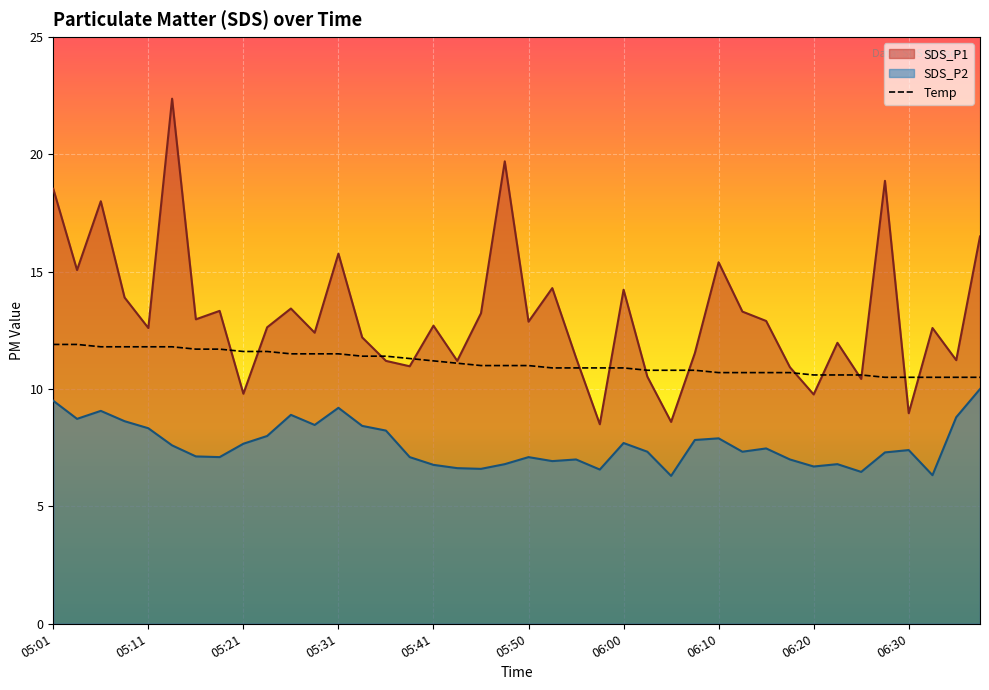

What is the label of the 4th point from the left?

05:09